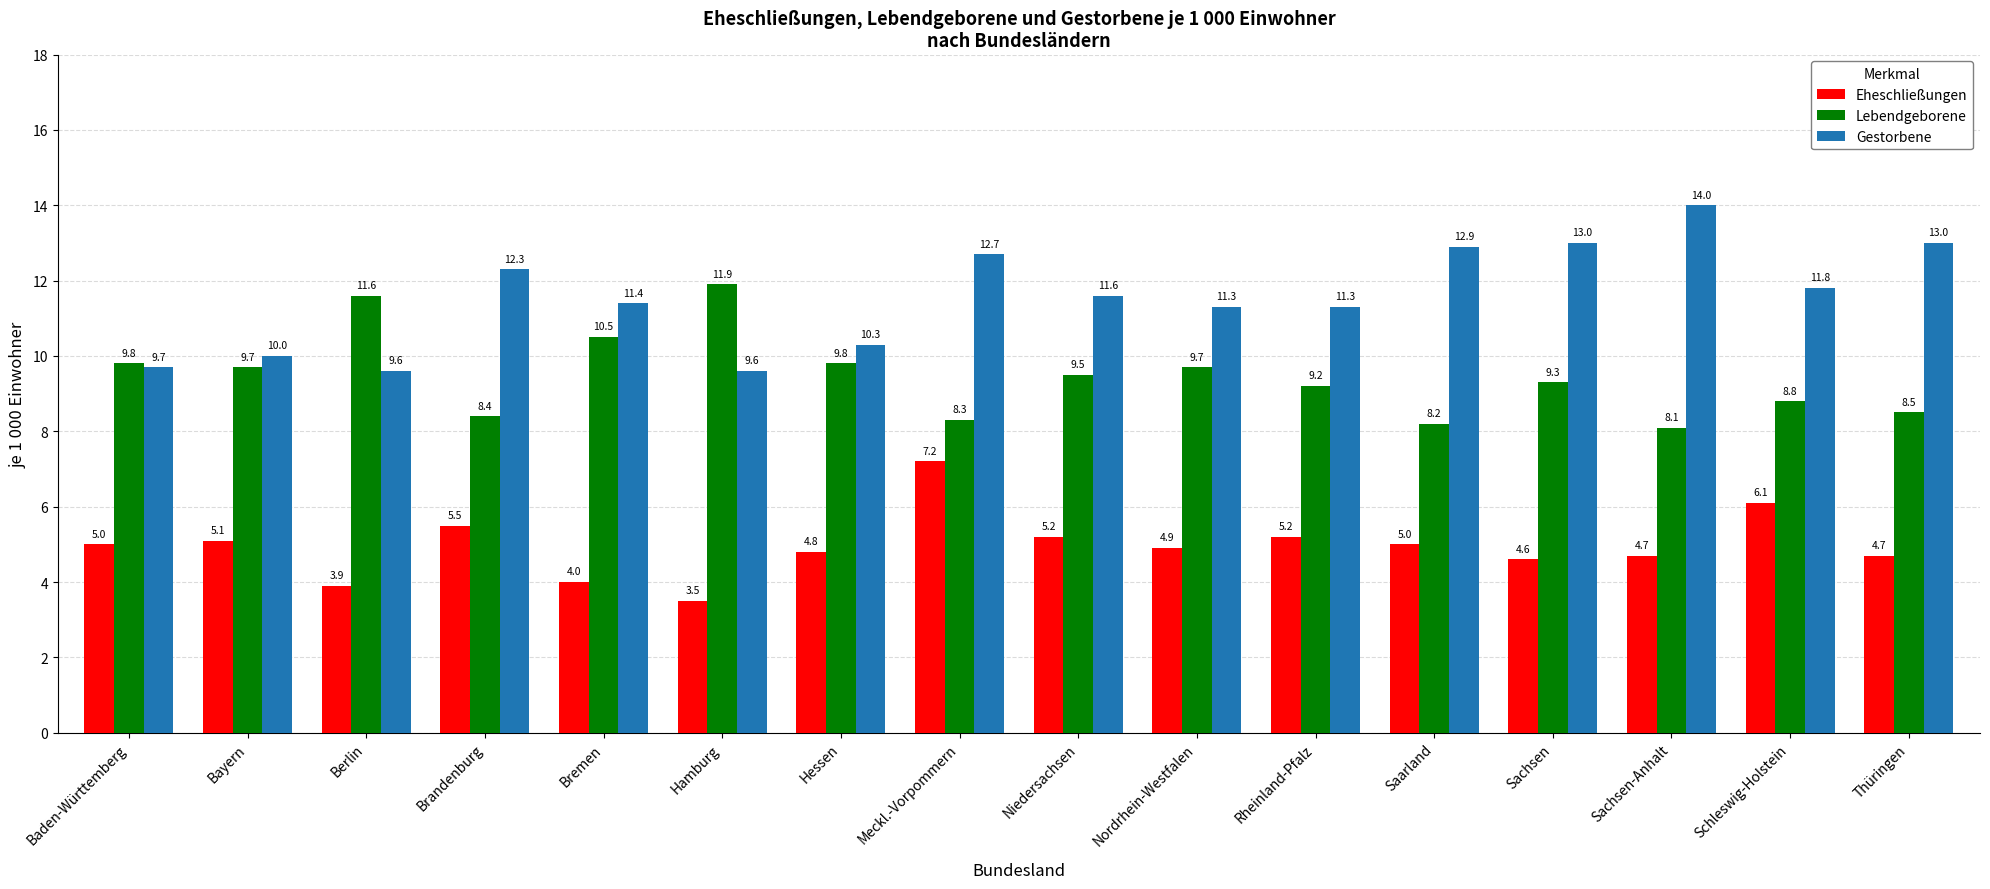

At which label does Eheschließungen reach its minimum?

Hamburg